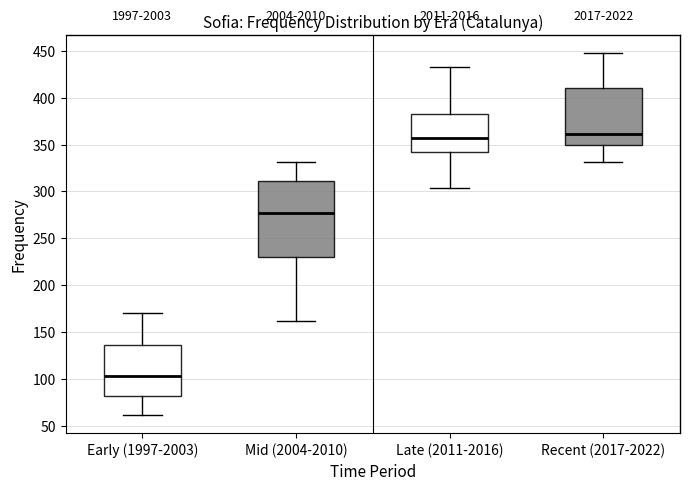

Where does the median line of the box for Early (1997-2003) sit on the y-axis? The values are not printed on the chart, so give them approximately, as read against the axis.

105